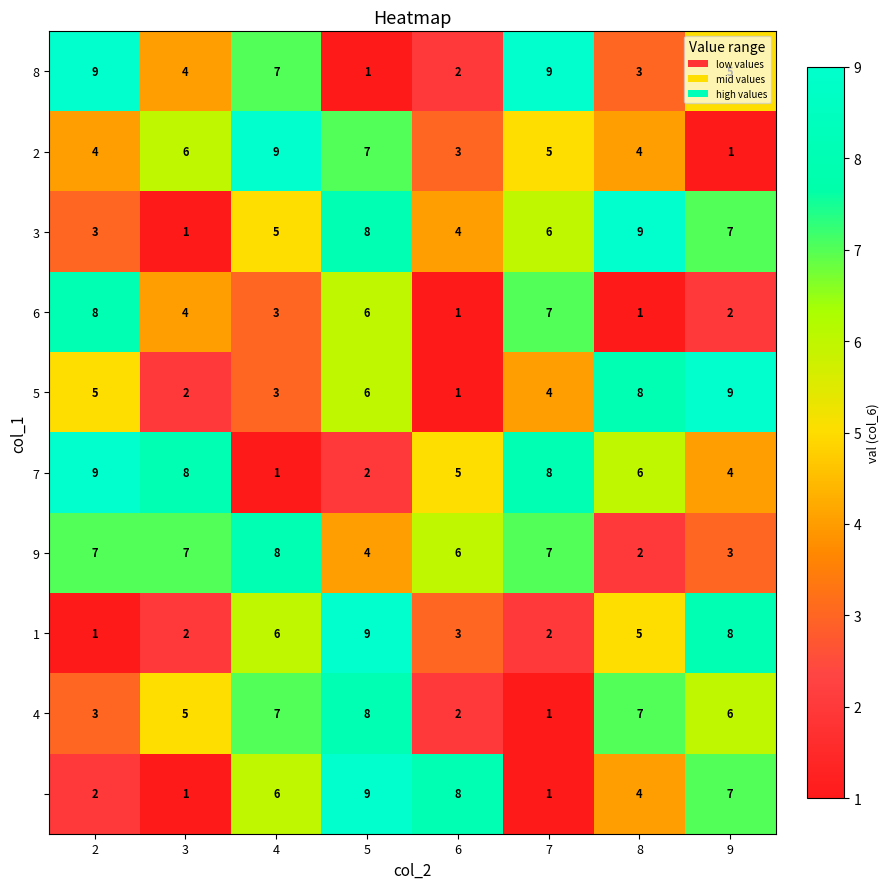

What is the difference between the highest and lowest values at 9?

8